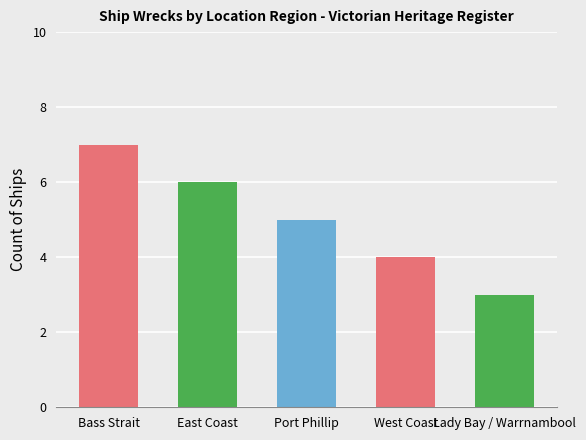

Count the values in the range 4 to 6.

3